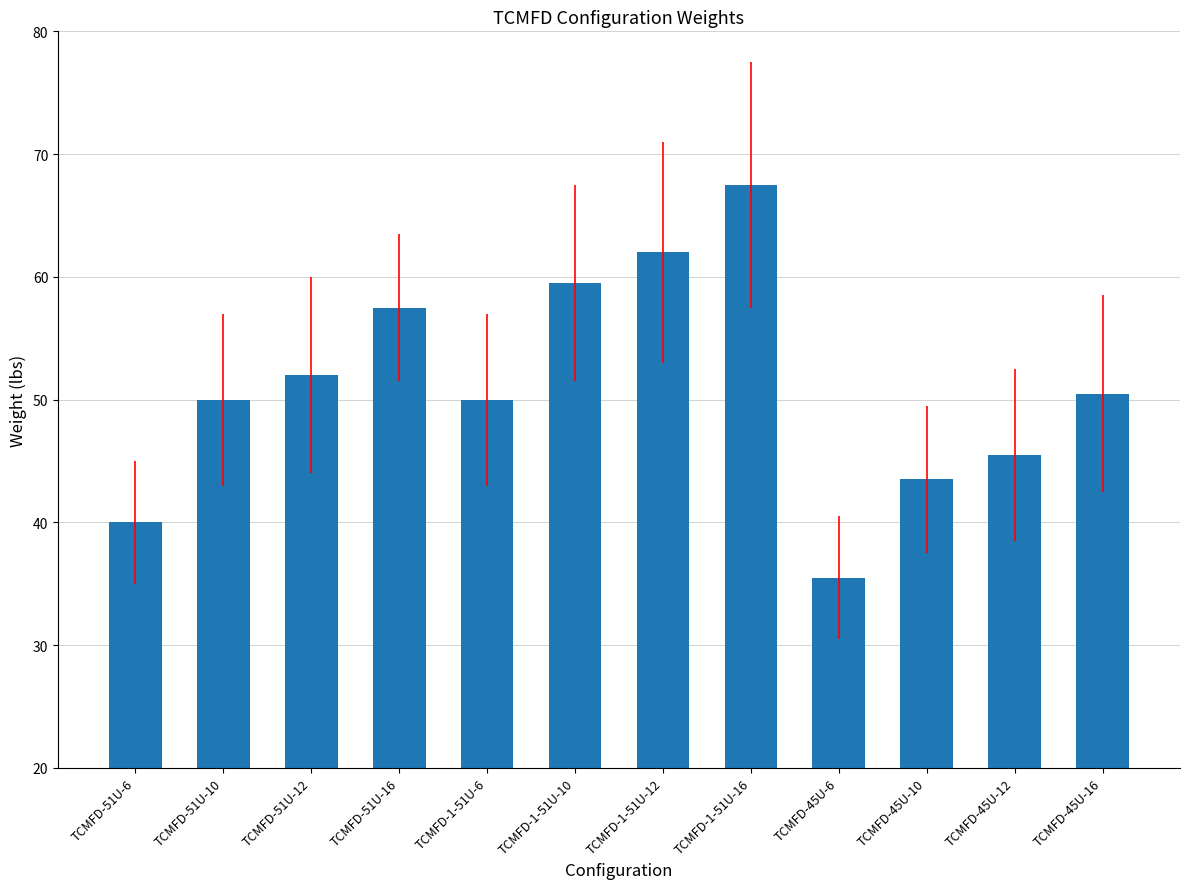

The value at TCMFD-51U-12 is 52.0. True or false?

True